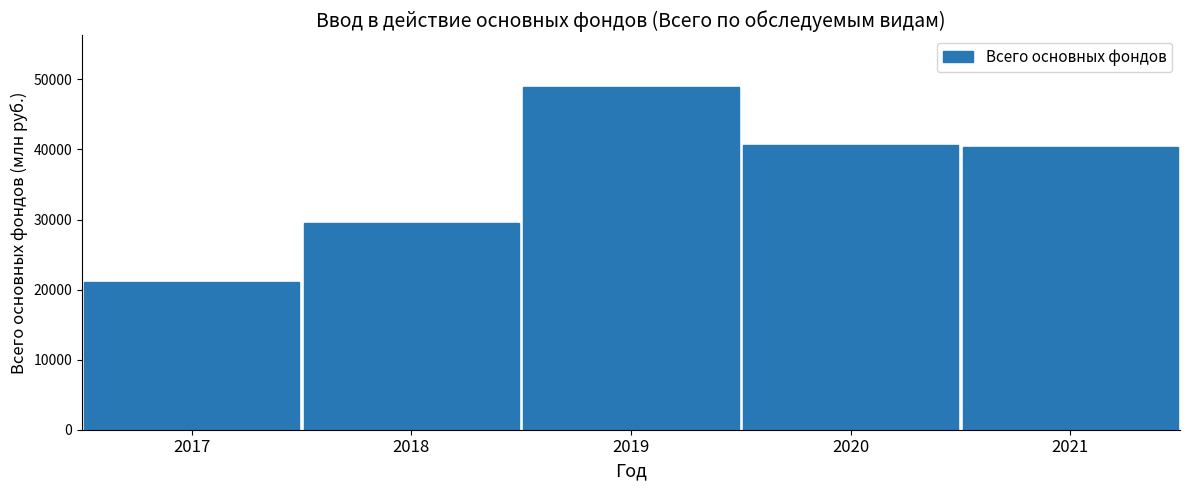

Reading right to left, extract all data points from this chart.

40339	40629	48973	29477	21092